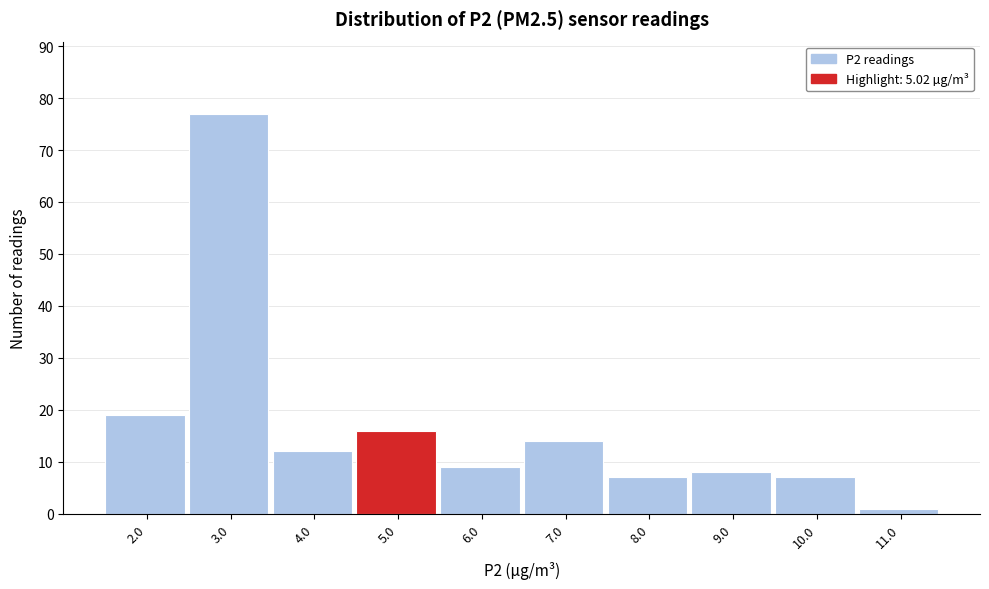

How tall is the bar that spans 5.5 to 6.5 on the x-axis? The values are not printed on the chart, so give them approximately, as read against the axis.

9